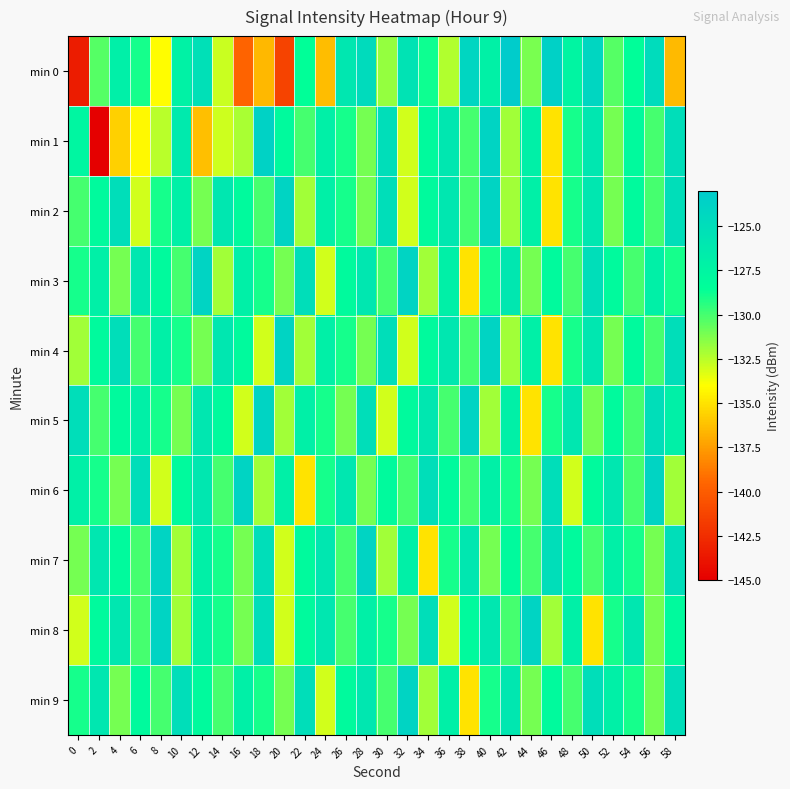

Reading left to right, list all the values displayed in this chart.

min 0: 0=-143.4	2=-130.4	4=-126.9	6=-129.0	8=-134.1	10=-127.2	12=-125.3	14=-132.8	16=-139.6	18=-136.6	20=-141.3	22=-128.6	24=-136.4	26=-126.0	28=-124.6	30=-131.7	32=-125.6	34=-128.8	36=-132.3	38=-124.1	40=-127.1	42=-123.1	44=-131.2	46=-123.7	48=-127.5	50=-124.2	52=-130.3	54=-128.5	56=-124.7	58=-136.5
min 1: 0=-127.6	2=-145.7	4=-135.7	6=-134.2	8=-132.5	10=-126.3	12=-136.3	14=-132.9	16=-132.1	18=-123.7	20=-128.0	22=-130.0	24=-127.0	26=-129.0	28=-131.0	30=-125.0	32=-133.0	34=-128.0	36=-126.0	38=-130.0	40=-124.0	42=-132.0	44=-127.0	46=-135.0	48=-129.0	50=-126.0	52=-131.0	54=-128.0	56=-130.0	58=-125.0
min 2: 0=-130.0	2=-128.0	4=-125.0	6=-133.0	8=-129.0	10=-127.0	12=-131.0	14=-126.0	16=-128.0	18=-130.0	20=-124.0	22=-132.0	24=-127.0	26=-129.0	28=-131.0	30=-125.0	32=-133.0	34=-128.0	36=-126.0	38=-130.0	40=-124.0	42=-132.0	44=-127.0	46=-135.0	48=-129.0	50=-126.0	52=-131.0	54=-128.0	56=-130.0	58=-125.0
min 3: 0=-129.0	2=-127.0	4=-131.0	6=-126.0	8=-128.0	10=-130.0	12=-124.0	14=-132.0	16=-127.0	18=-129.0	20=-131.0	22=-125.0	24=-133.0	26=-128.0	28=-126.0	30=-130.0	32=-124.0	34=-132.0	36=-127.0	38=-135.0	40=-129.0	42=-126.0	44=-131.0	46=-128.0	48=-130.0	50=-125.0	52=-128.0	54=-130.0	56=-127.0	58=-129.0
min 4: 0=-132.0	2=-128.0	4=-125.0	6=-130.0	8=-127.0	10=-129.0	12=-131.0	14=-126.0	16=-128.0	18=-133.0	20=-124.0	22=-132.0	24=-127.0	26=-129.0	28=-131.0	30=-125.0	32=-133.0	34=-128.0	36=-126.0	38=-130.0	40=-124.0	42=-132.0	44=-127.0	46=-135.0	48=-129.0	50=-126.0	52=-131.0	54=-128.0	56=-130.0	58=-125.0
min 5: 0=-125.0	2=-130.0	4=-128.0	6=-127.0	8=-129.0	10=-131.0	12=-126.0	14=-128.0	16=-133.0	18=-124.0	20=-132.0	22=-127.0	24=-129.0	26=-131.0	28=-125.0	30=-133.0	32=-128.0	34=-126.0	36=-130.0	38=-124.0	40=-132.0	42=-127.0	44=-135.0	46=-129.0	48=-126.0	50=-131.0	52=-128.0	54=-130.0	56=-125.0	58=-127.0
min 6: 0=-127.0	2=-129.0	4=-131.0	6=-125.0	8=-133.0	10=-128.0	12=-126.0	14=-130.0	16=-124.0	18=-132.0	20=-127.0	22=-135.0	24=-129.0	26=-126.0	28=-131.0	30=-128.0	32=-130.0	34=-125.0	36=-128.0	38=-130.0	40=-127.0	42=-129.0	44=-131.0	46=-125.0	48=-133.0	50=-128.0	52=-126.0	54=-130.0	56=-124.0	58=-132.0
min 7: 0=-131.0	2=-126.0	4=-128.0	6=-130.0	8=-124.0	10=-132.0	12=-127.0	14=-129.0	16=-131.0	18=-125.0	20=-133.0	22=-128.0	24=-126.0	26=-130.0	28=-124.0	30=-132.0	32=-127.0	34=-135.0	36=-129.0	38=-126.0	40=-131.0	42=-128.0	44=-130.0	46=-125.0	48=-128.0	50=-130.0	52=-127.0	54=-129.0	56=-131.0	58=-125.0
min 8: 0=-133.0	2=-128.0	4=-126.0	6=-130.0	8=-124.0	10=-132.0	12=-127.0	14=-129.0	16=-131.0	18=-125.0	20=-133.0	22=-128.0	24=-126.0	26=-130.0	28=-127.0	30=-129.0	32=-131.0	34=-125.0	36=-133.0	38=-128.0	40=-126.0	42=-130.0	44=-124.0	46=-132.0	48=-127.0	50=-135.0	52=-129.0	54=-126.0	56=-131.0	58=-128.0
min 9: 0=-129.0	2=-126.0	4=-131.0	6=-128.0	8=-130.0	10=-125.0	12=-128.0	14=-130.0	16=-127.0	18=-129.0	20=-131.0	22=-125.0	24=-133.0	26=-128.0	28=-126.0	30=-130.0	32=-124.0	34=-132.0	36=-127.0	38=-135.0	40=-129.0	42=-126.0	44=-131.0	46=-128.0	48=-130.0	50=-125.0	52=-127.0	54=-129.0	56=-131.0	58=-125.0